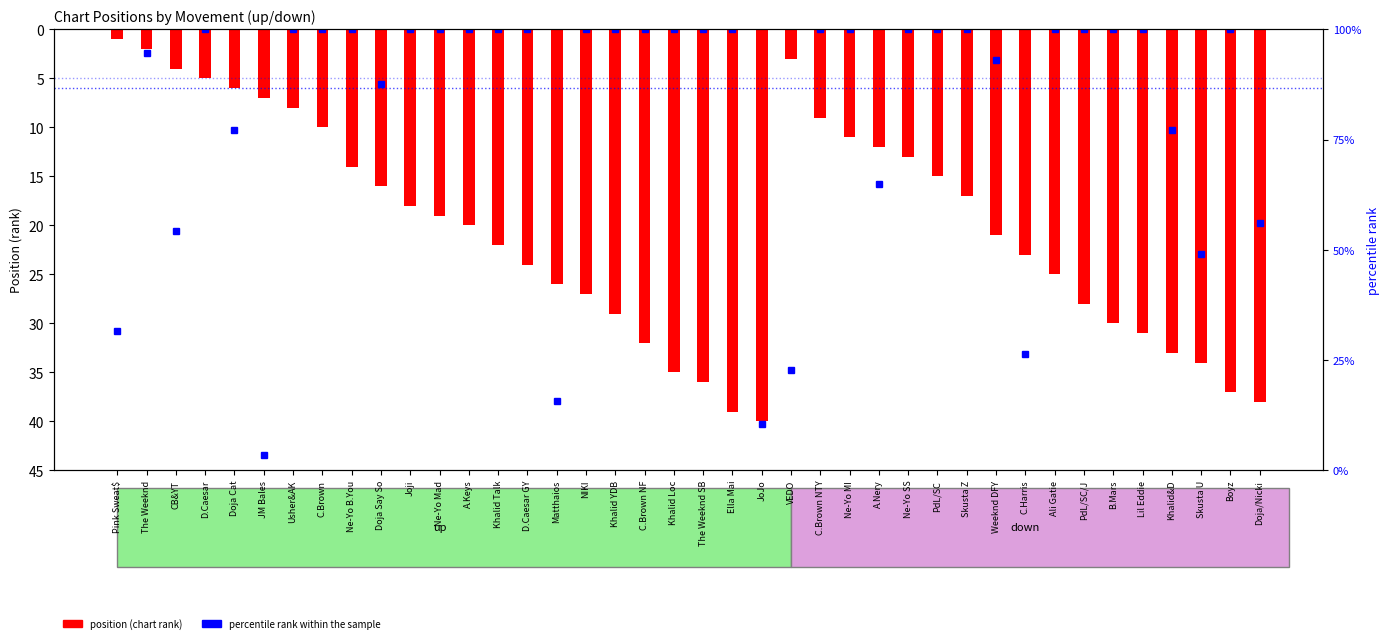

What are all the series names shown in the legend?

position (chart rank), percentile rank within the sample